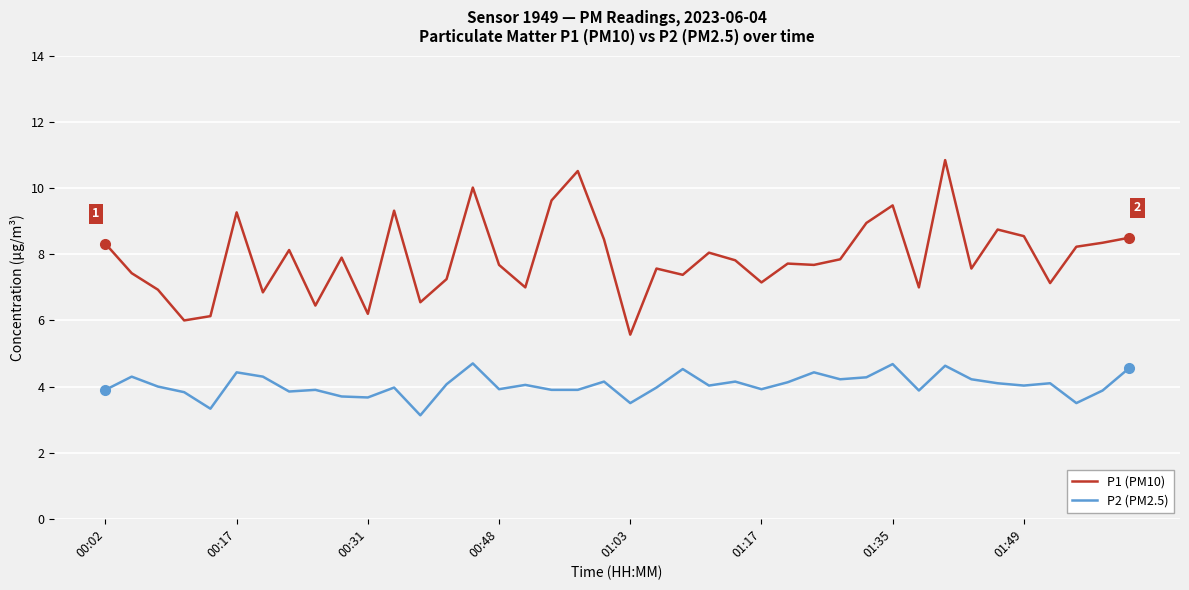

What is the difference between the maximum and minimum values in the P1 (PM10) series?

5.3